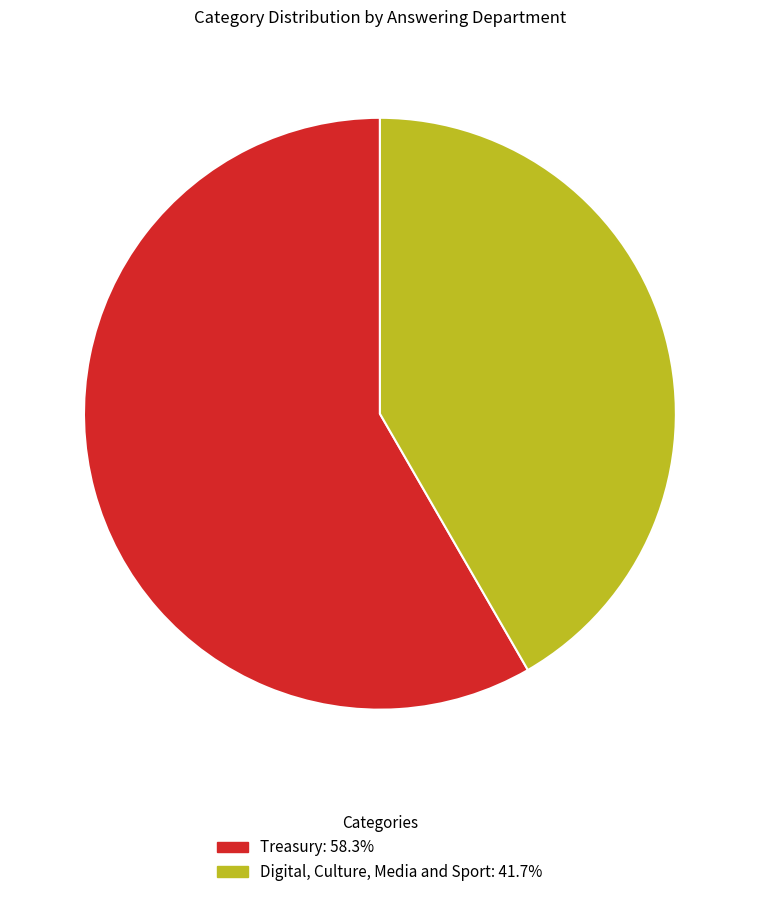

Is it true that Digital, Culture, Media and Sport is 31% of the pie?

False